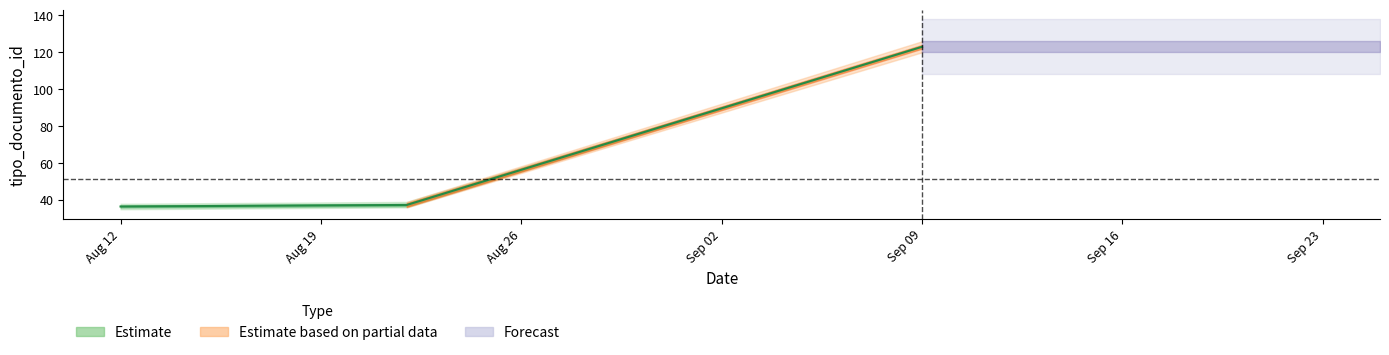

True or false: Estimate based on partial data and Forecast intersect in this chart.

False